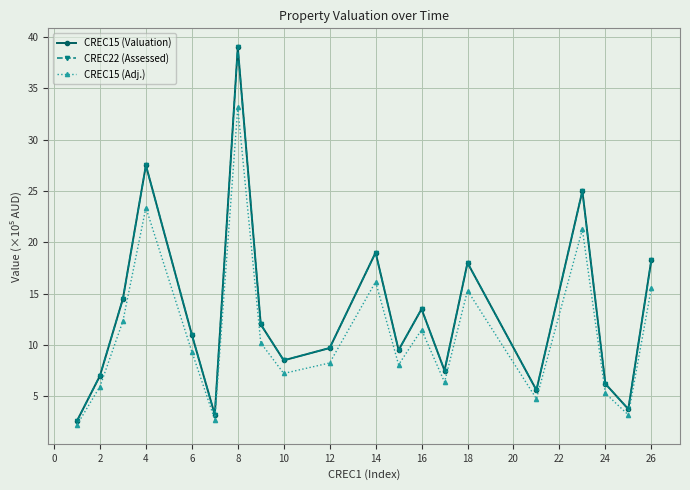

Is this an area chart (filled region under the line)?

No